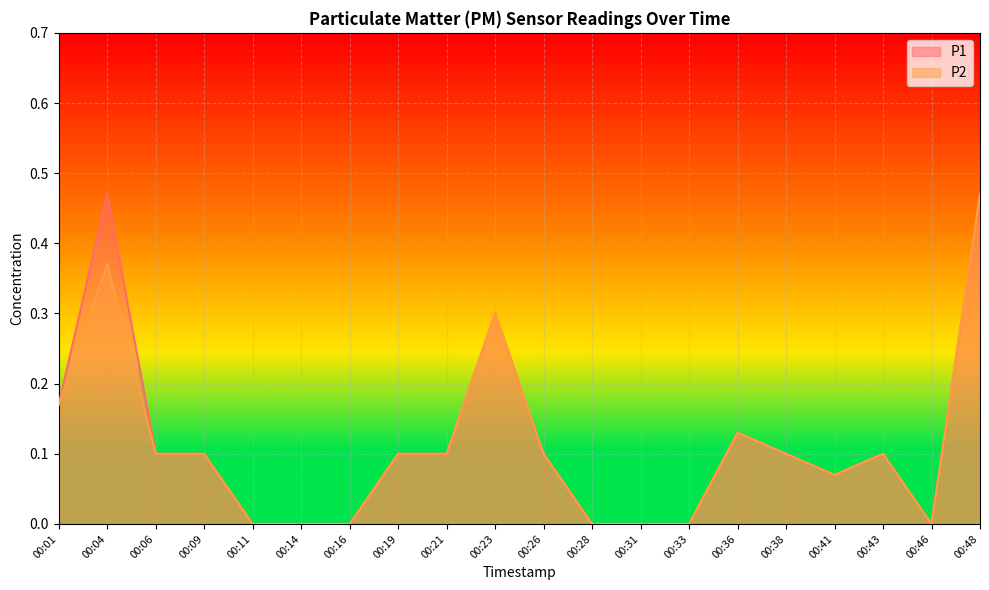

True or false: P2 and P1 cross at least once.

False